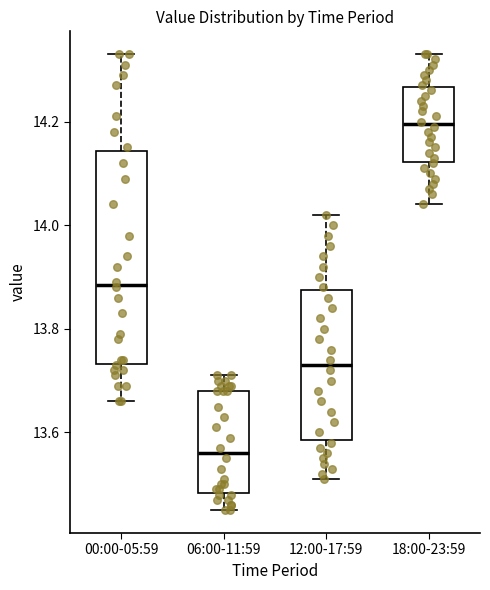

Reading left to right, transcribe this box plot: for each box, give where its median line is, the range the box spans, and where its two whiskers end, as read against the y-axis. The values are not printed on the chart, so give them approximately, as read against the axis.

00:00-05:59: median 13.88, box 13.74 to 14.14, whiskers 13.66 to 14.34
06:00-11:59: median 13.56, box 13.48 to 13.68, whiskers 13.46 to 13.72
12:00-17:59: median 13.74, box 13.58 to 13.88, whiskers 13.52 to 14.02
18:00-23:59: median 14.20, box 14.12 to 14.26, whiskers 14.04 to 14.34